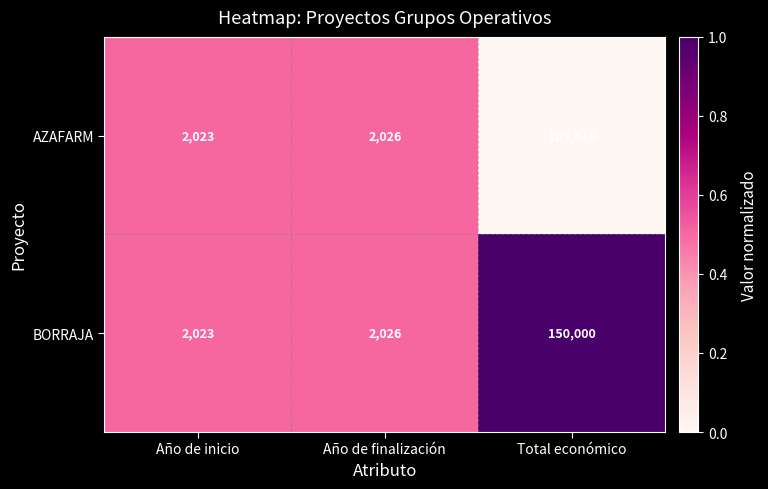

Between Año de finalización and Total económico, which series saw the biggest shift?

BORRAJA